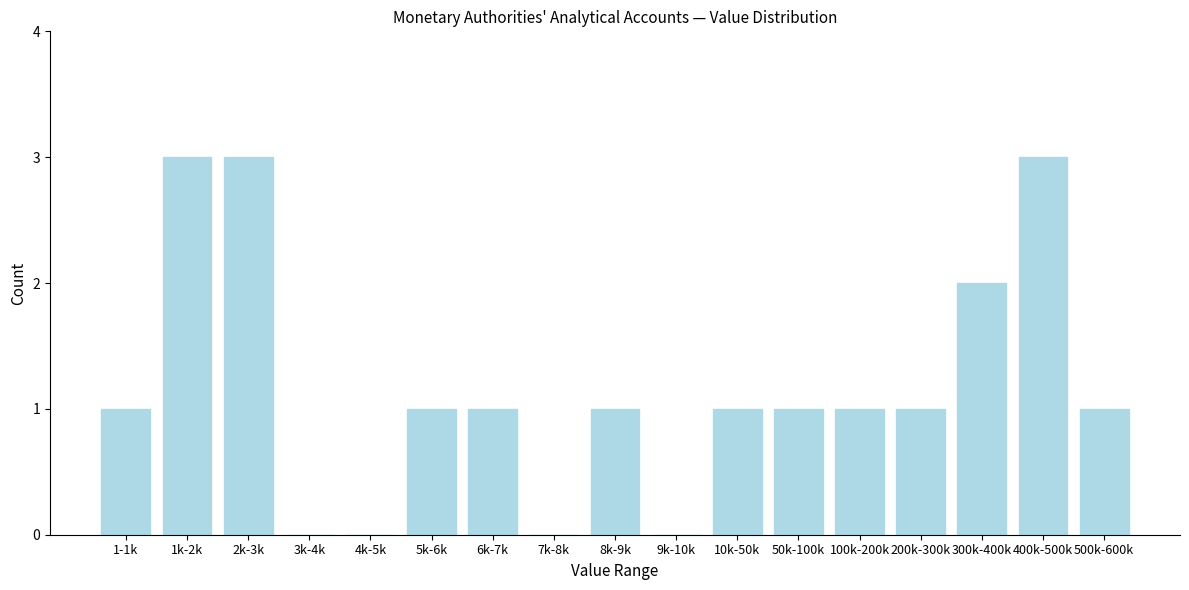

Reading left to right, list all the values displayed in this chart.

1-1k=1	1k-2k=3	2k-3k=3	3k-4k=0	4k-5k=0	5k-6k=1	6k-7k=1	7k-8k=0	8k-9k=1	9k-10k=0	10k-50k=1	50k-100k=1	100k-200k=1	200k-300k=1	300k-400k=2	400k-500k=3	500k-600k=1